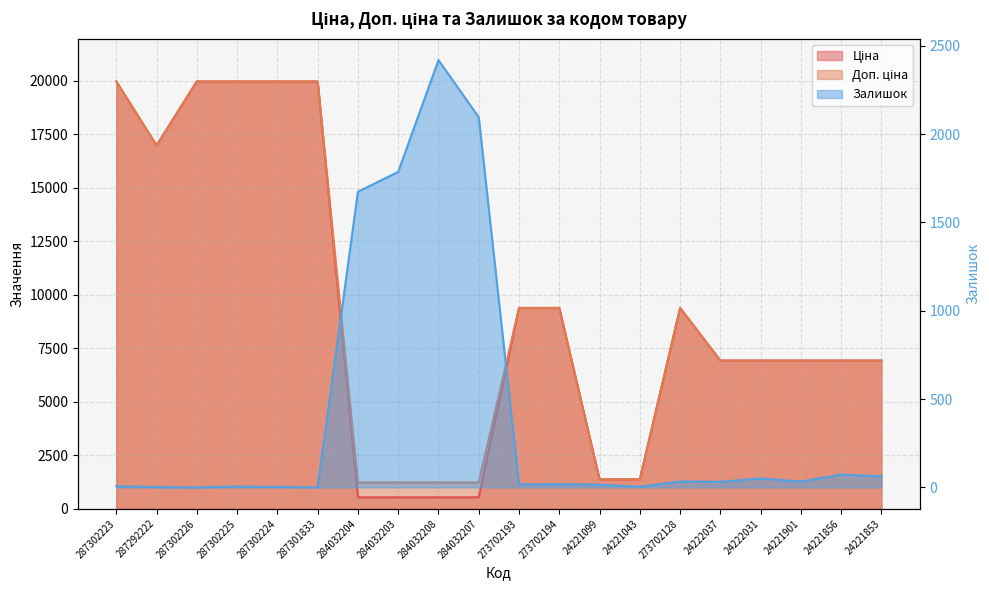

Between 24221043 and 24221099, which is larger?

24221043